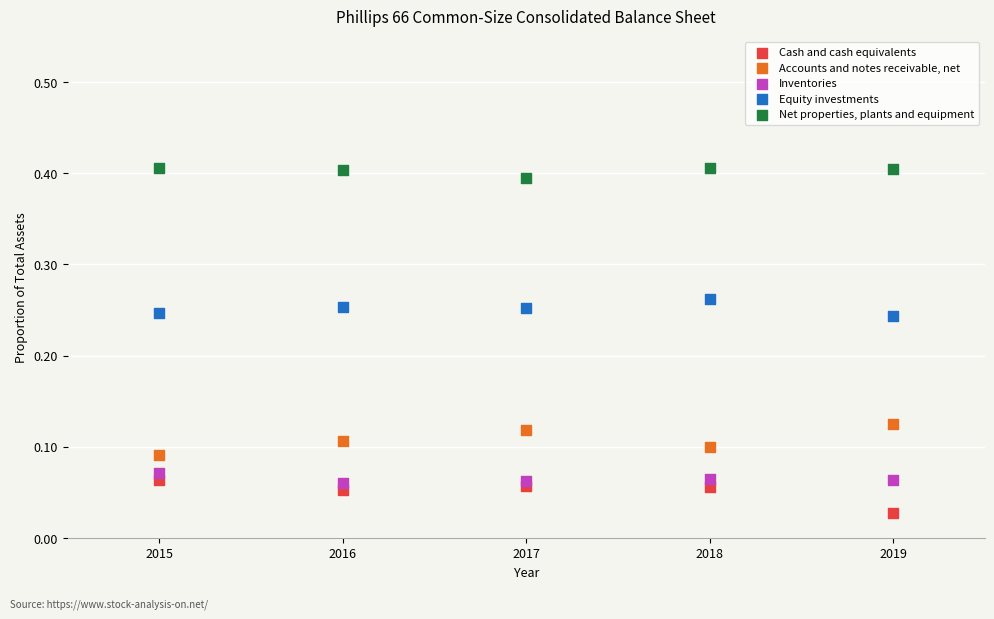

Which series reaches the minimum Y coordinate?

Cash and cash equivalents